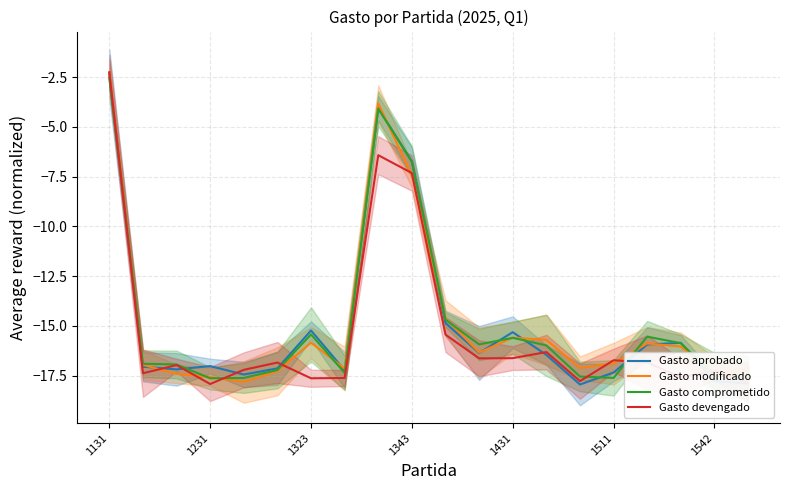

What is the difference between the maximum and second lowest values in the Gasto comprometido series?

15.1